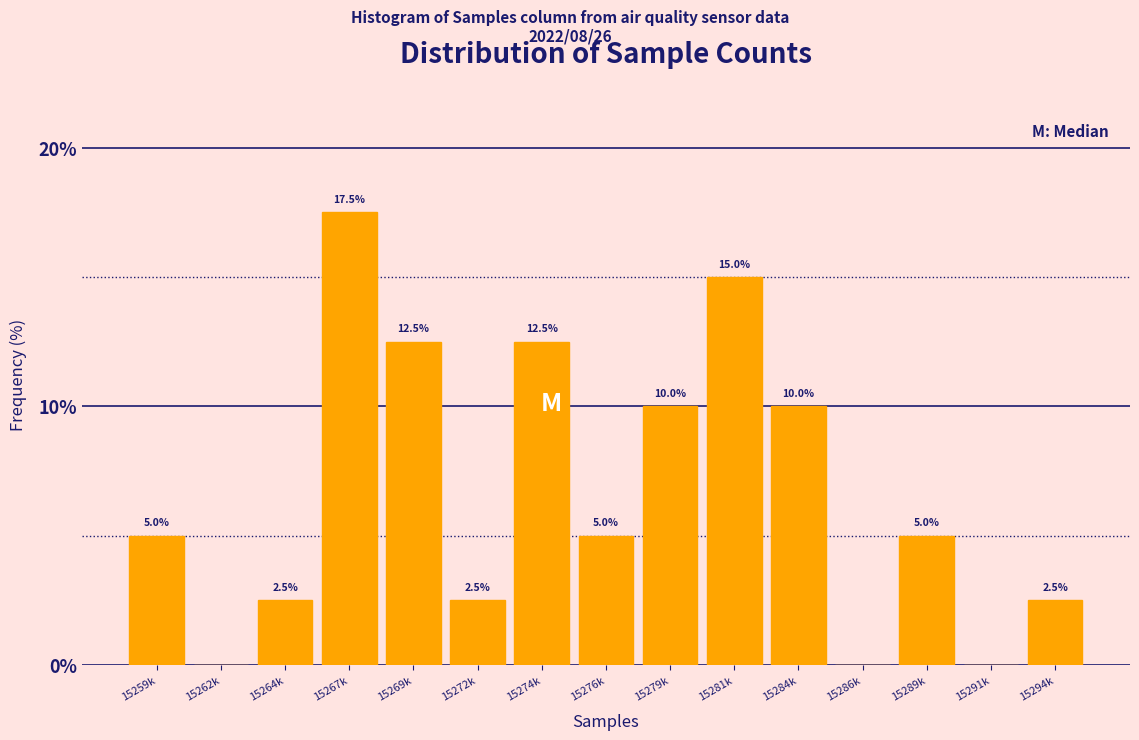

Reading left to right, what are all the values shown in this chart?

15259k=5.0	15262k=0.0	15264k=2.5	15267k=17.5	15269k=12.5	15272k=2.5	15274k=12.5	15276k=5.0	15279k=10.0	15281k=15.0	15284k=10.0	15286k=0.0	15289k=5.0	15291k=0.0	15294k=2.5